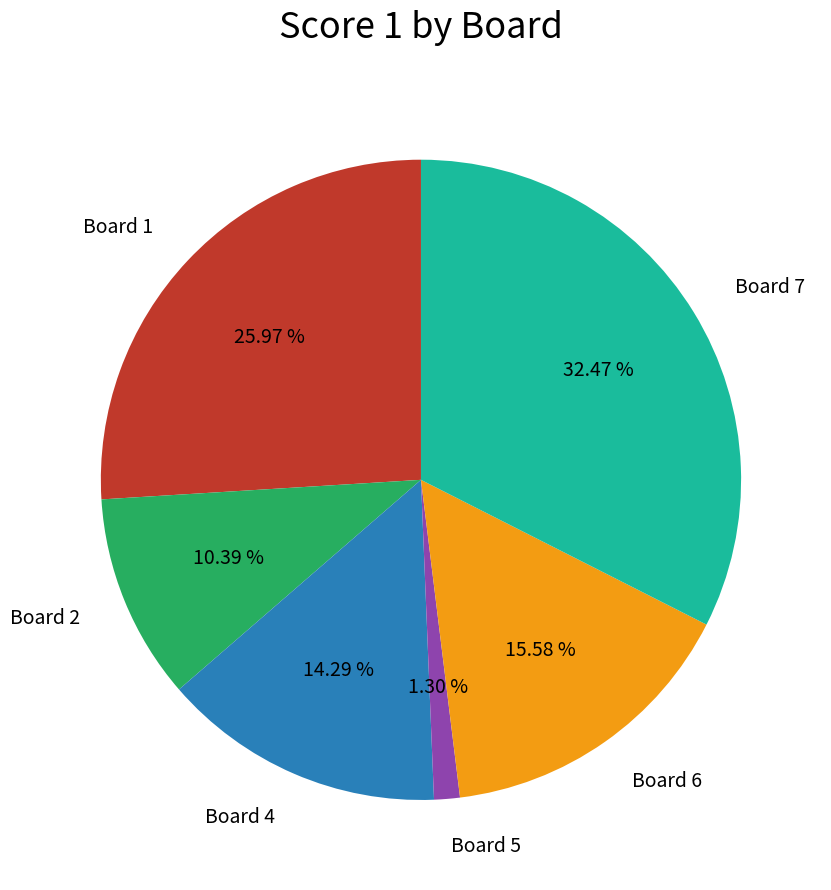

True or false: Board 7 accounts for 42% of the total.

False